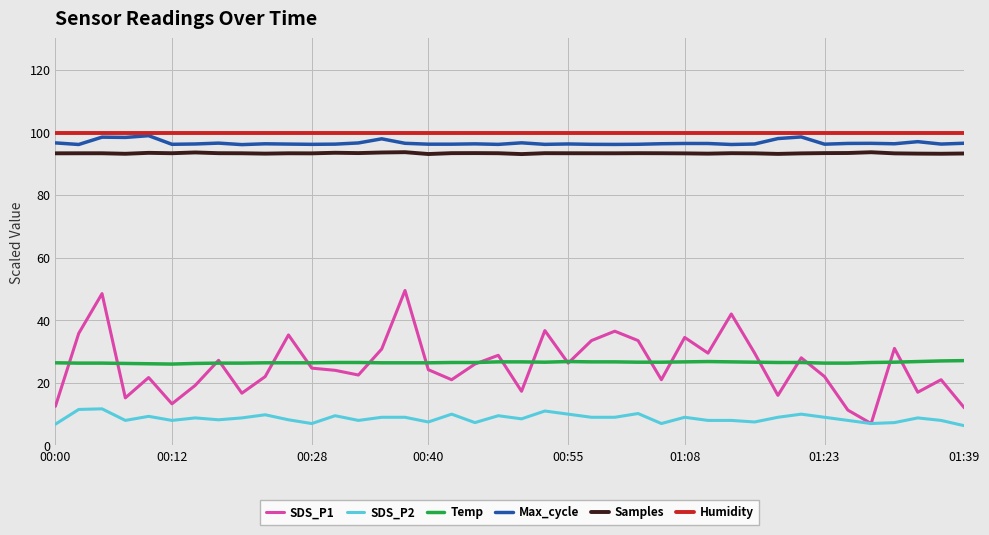

What is the maximum value shown in the chart?

99.9